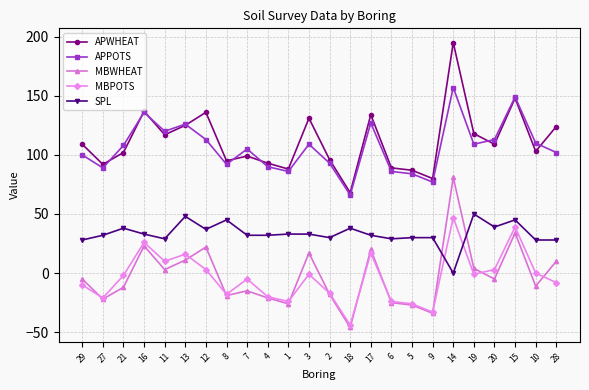

What is the sum of the APWHEAT values at 14 and 18?

263